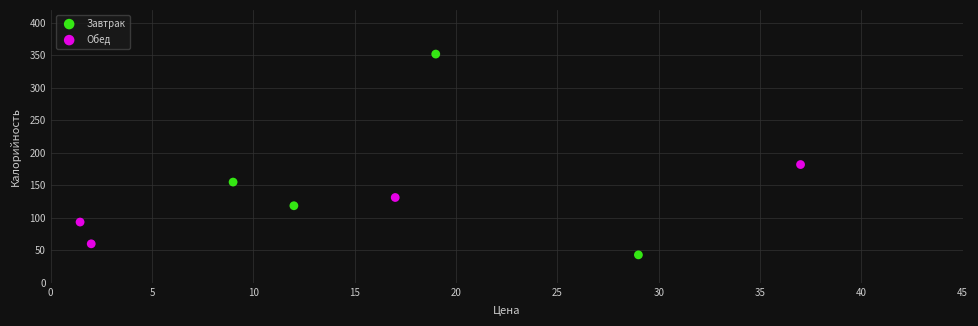

Which series contains the highest Y value?

Завтрак